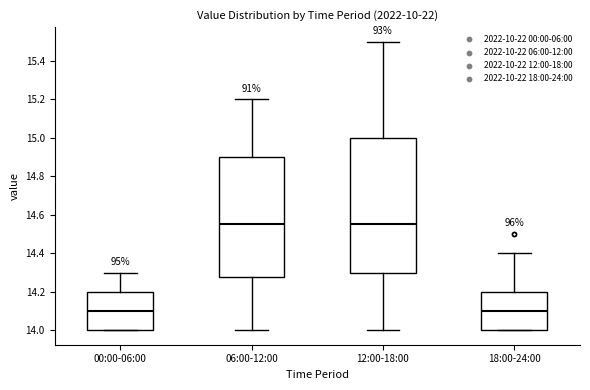

Reading left to right, read every box against the y-axis: the position of its median line, the range the box covers, and the ends of its whiskers. The values are not printed on the chart, so give them approximately, as read against the axis.

00:00-06:00: median 14.10, box 14.00 to 14.20, whiskers 14.00 to 14.30
06:00-12:00: median 14.56, box 14.28 to 14.90, whiskers 14.00 to 15.20
12:00-18:00: median 14.56, box 14.30 to 15.00, whiskers 14.00 to 15.50
18:00-24:00: median 14.10, box 14.00 to 14.20, whiskers 14.00 to 14.40